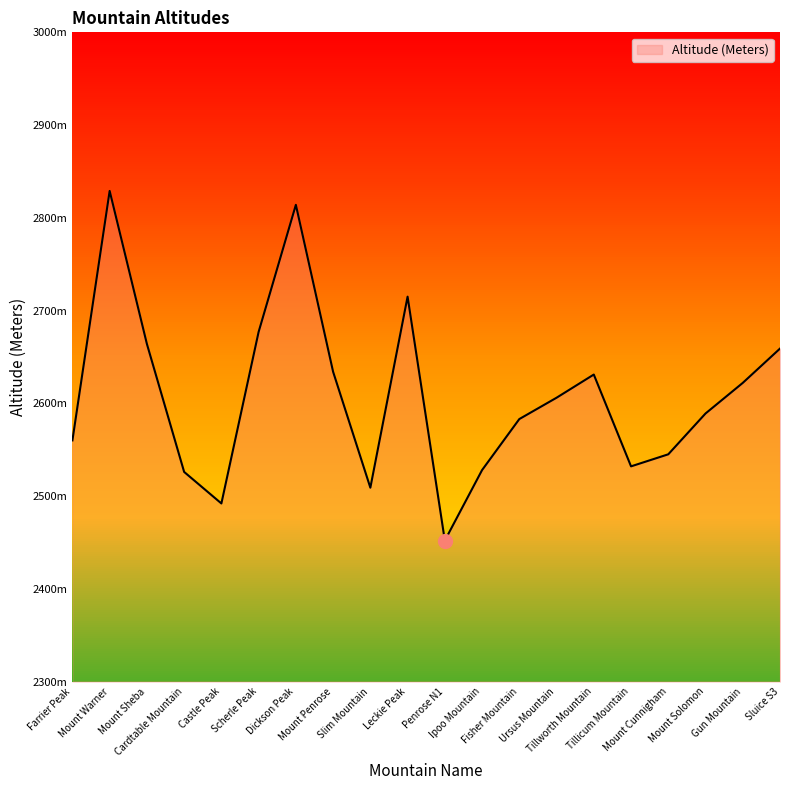

At which category does the data reach its first local peak?

Mount Warner